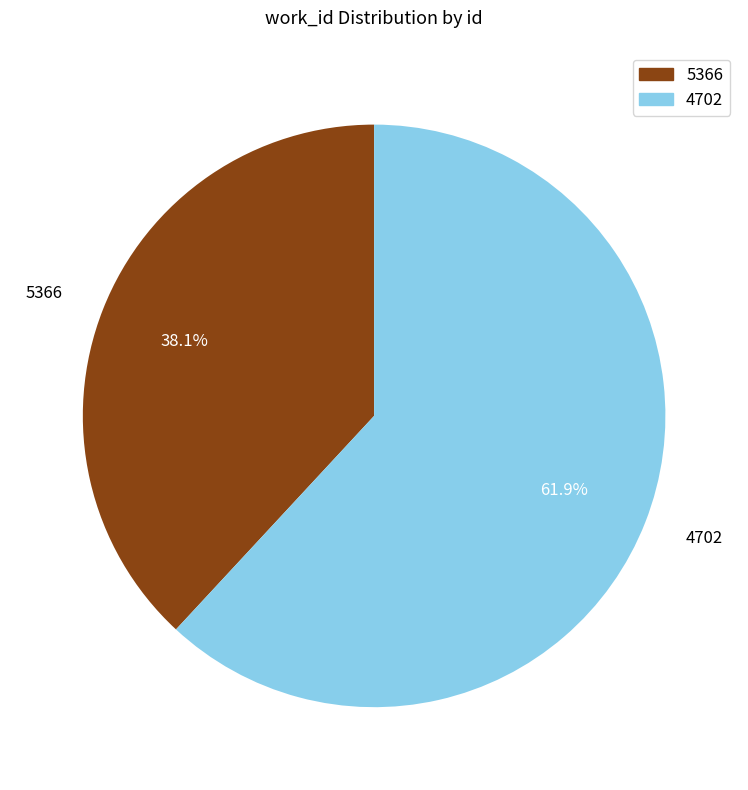

Is there a majority slice in this chart?

Yes